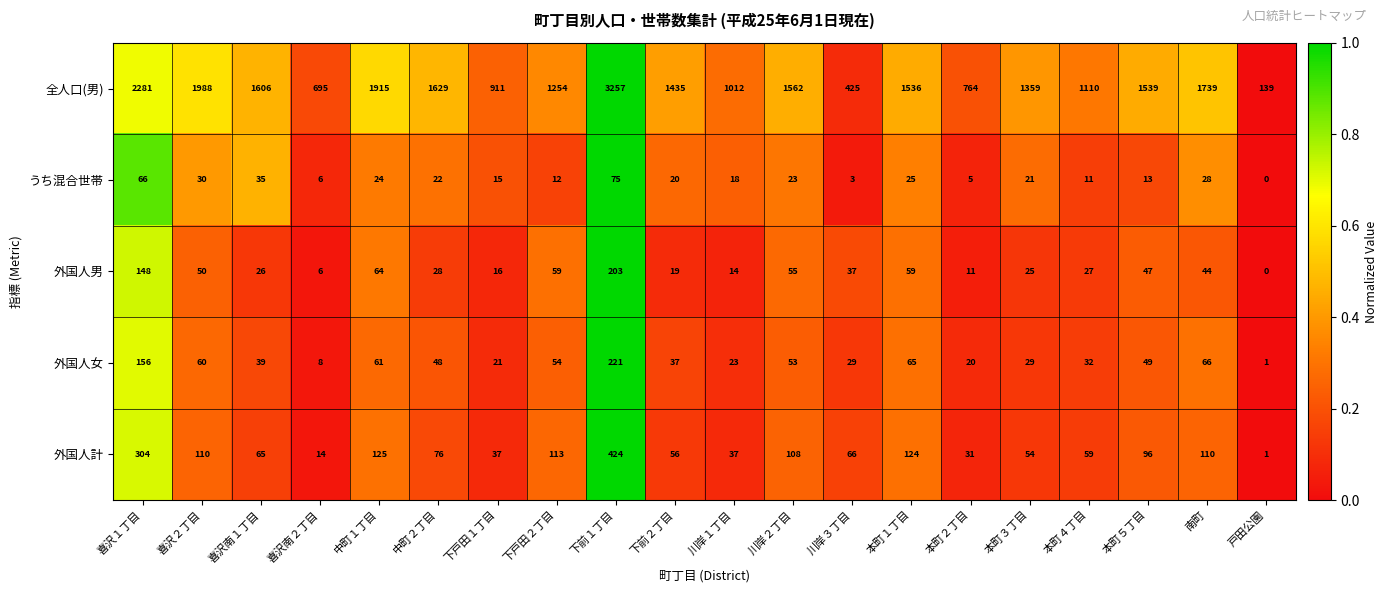

What is the sum of all 外国人計 values?

2010